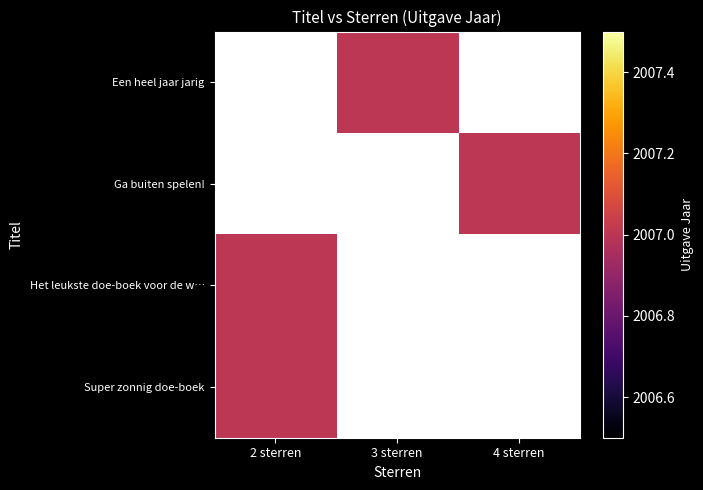

Which has a higher value, 4 sterren or 3 sterren?

3 sterren